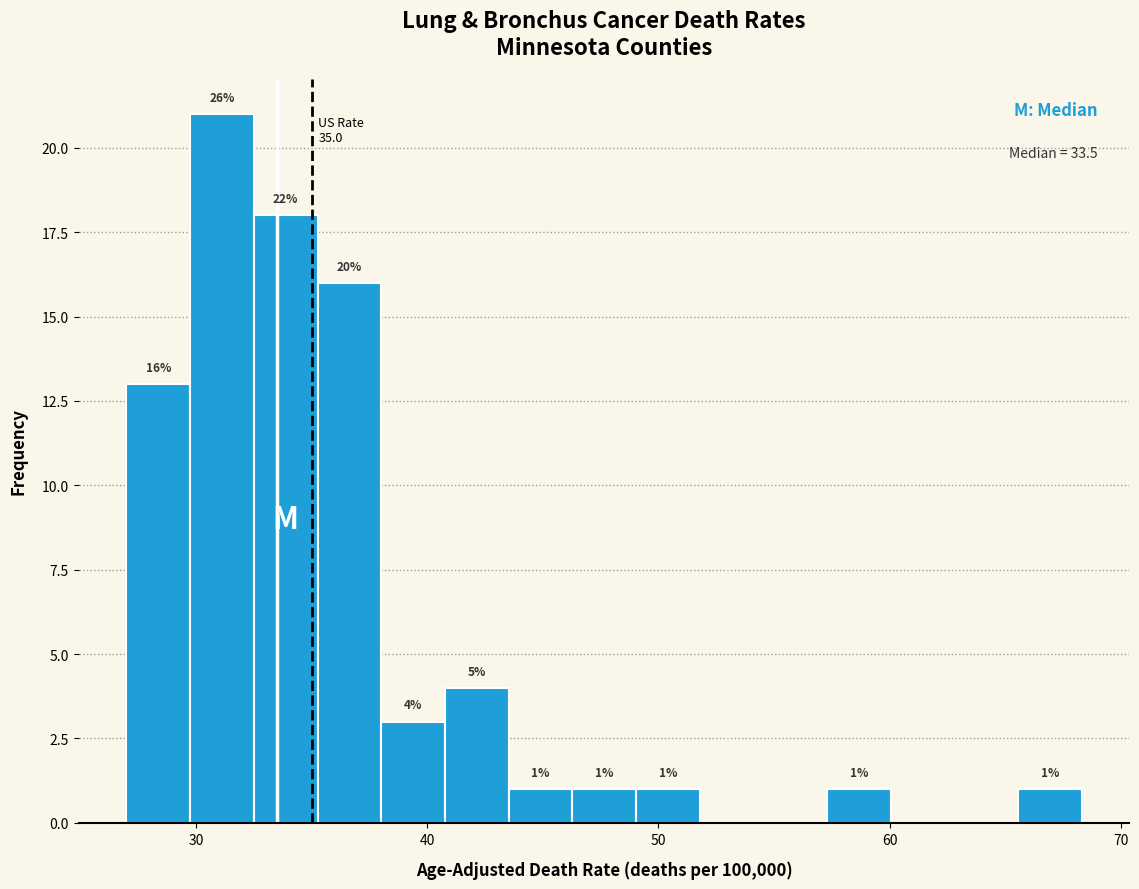

Around what value on the x-axis is the tallest bar? Give the approximate position of its centre, as read against the axis.

31